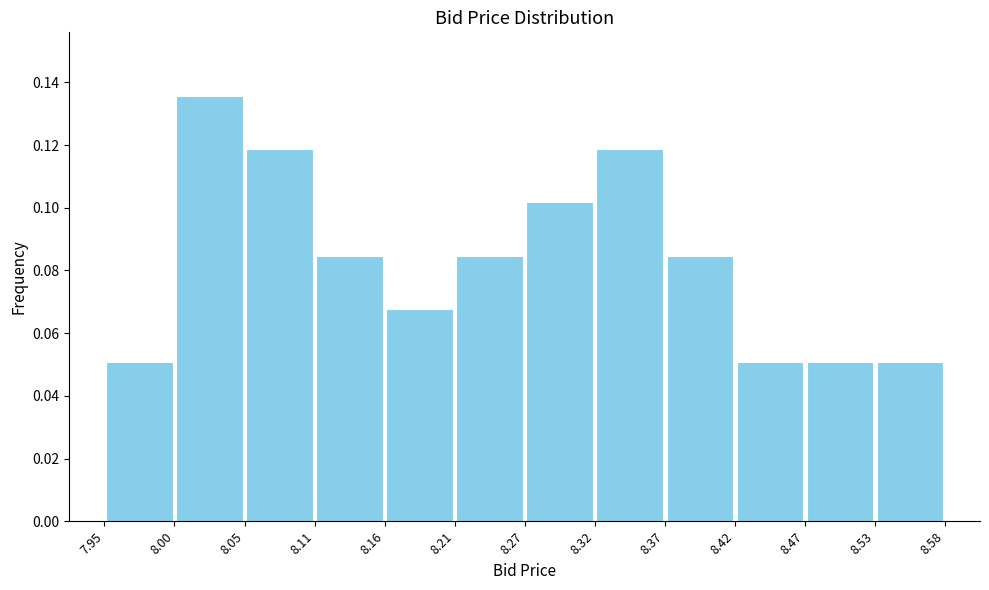

Reading left to right, list every bar in this chart as the range it spans on the x-axis followed by its height. The values are not printed on the chart, so give them approximately, as read against the axis.

7.95 to 8.00: 0.050
8.00 to 8.05: 0.136
8.05 to 8.11: 0.118
8.11 to 8.16: 0.084
8.16 to 8.21: 0.068
8.21 to 8.27: 0.084
8.27 to 8.32: 0.102
8.32 to 8.37: 0.118
8.37 to 8.42: 0.084
8.42 to 8.47: 0.050
8.47 to 8.53: 0.050
8.53 to 8.58: 0.050